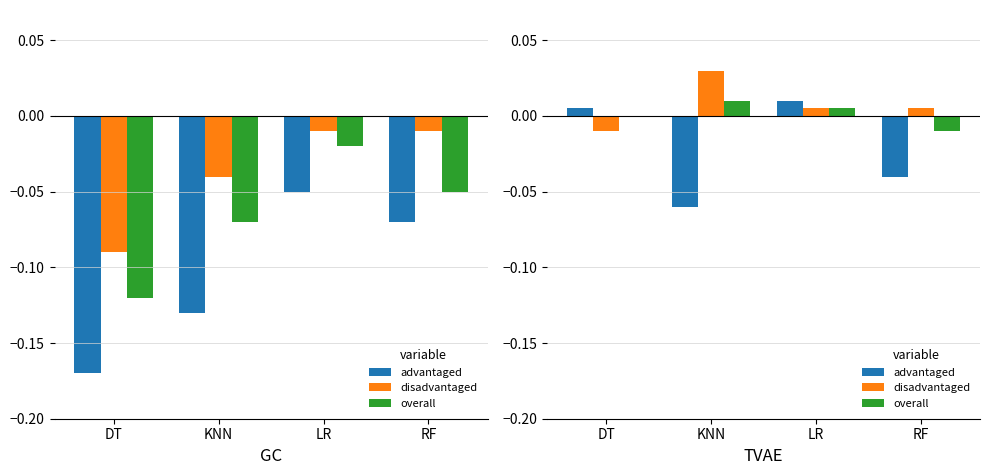

At which label is overall closest to 0?

DT